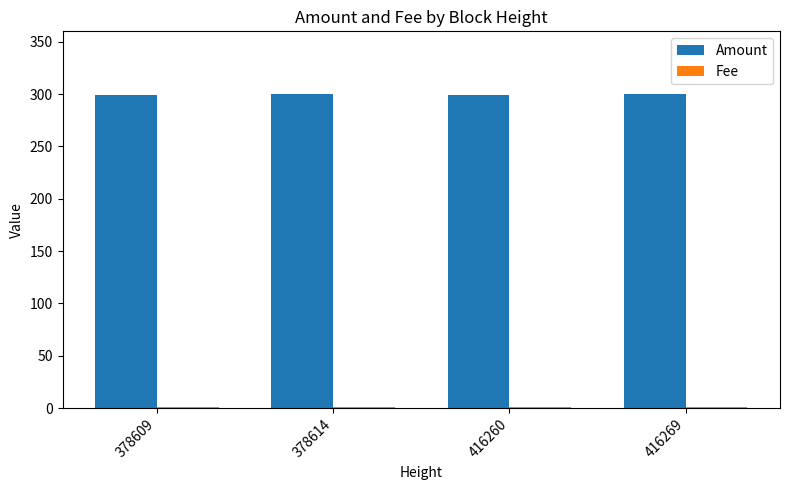

Is it true that Amount equals 168 at 378609?

False